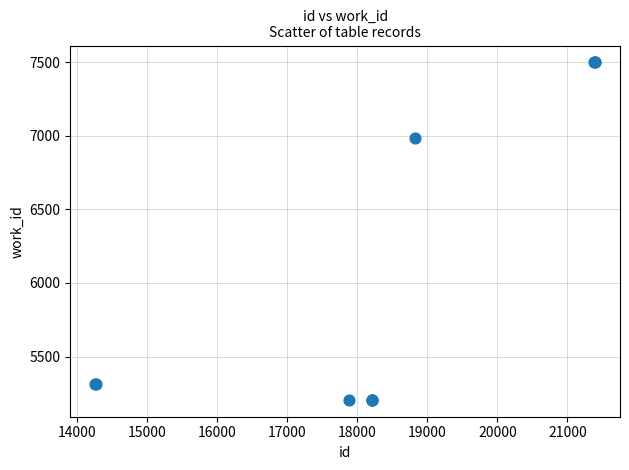

What Y value in the scatter plot is closest to 6352?

6982